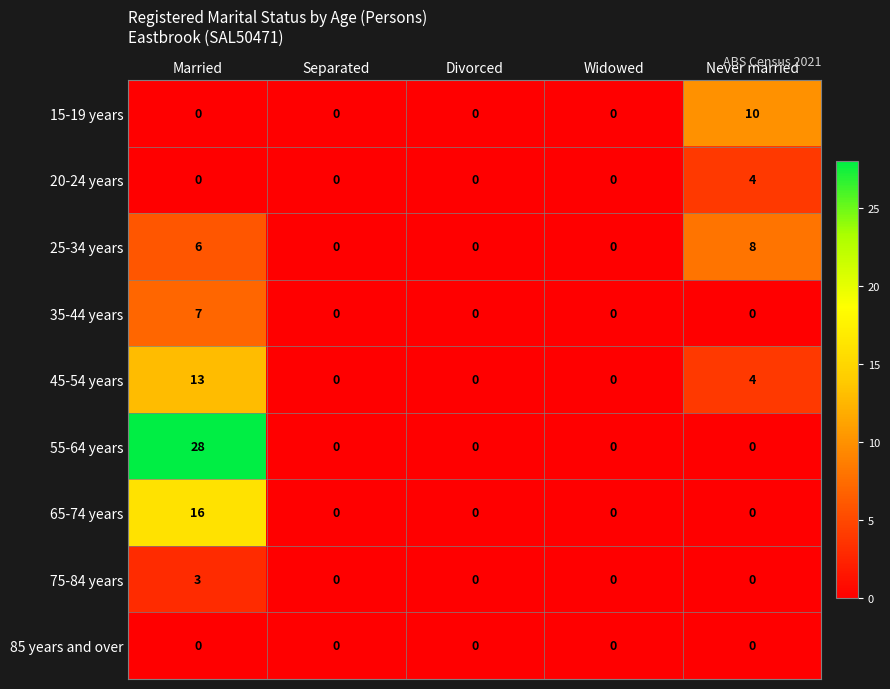

How many data points does each series have?

5